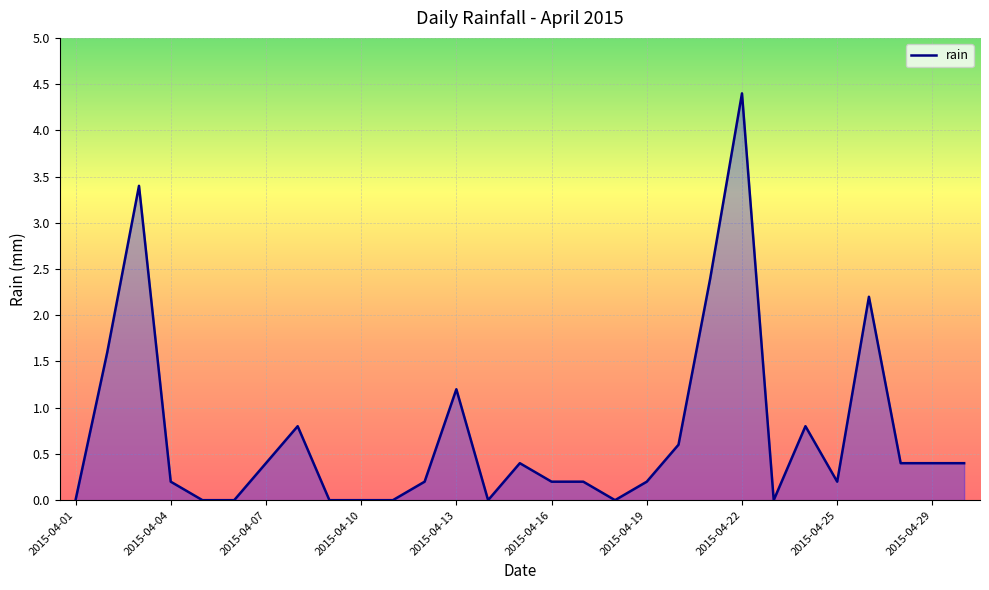

What is the greatest value displayed?

4.4